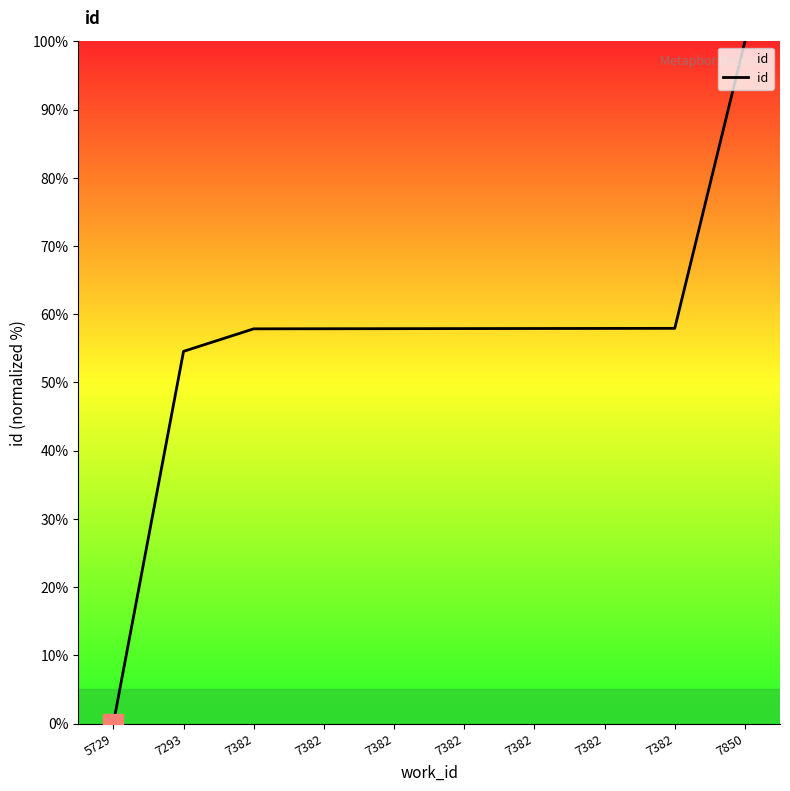

How many lines are shown in the chart?

1